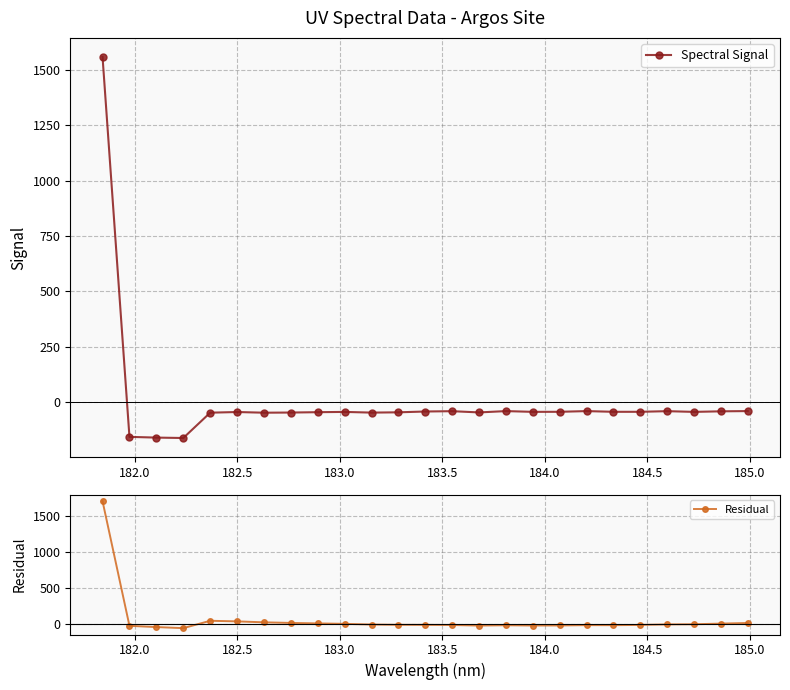

What is the highest value of the Residual series?

1711.4